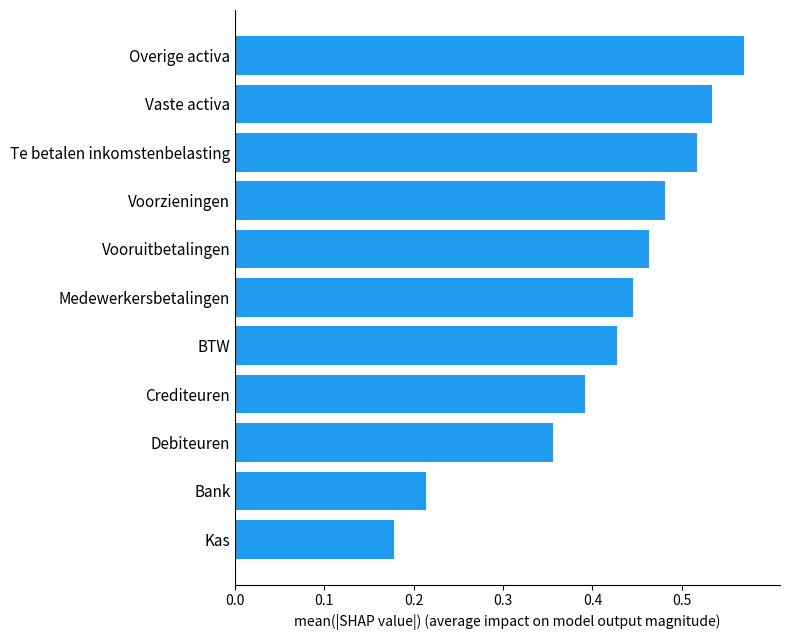

Where is the data nearest to the value 0?

Kas